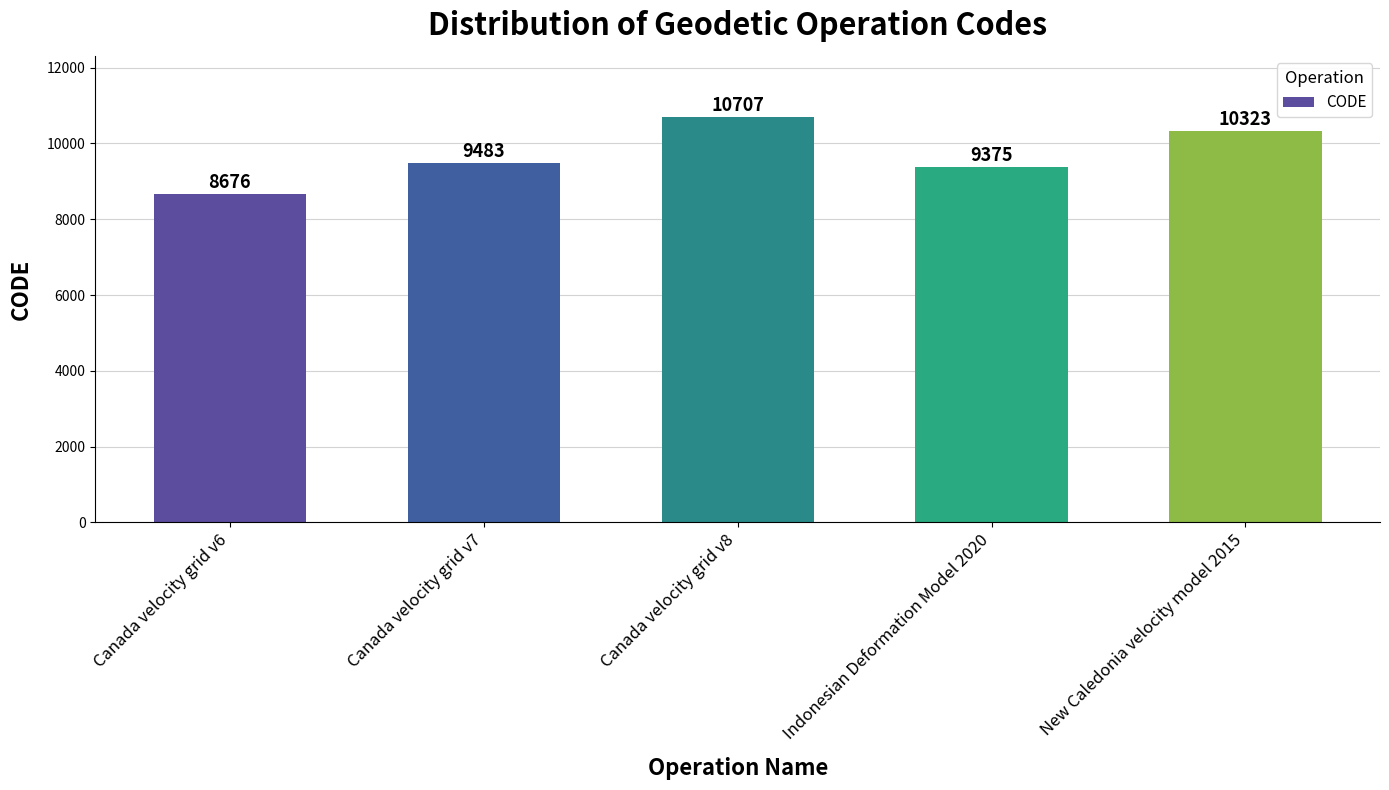

How many data points are less than 9483?

2